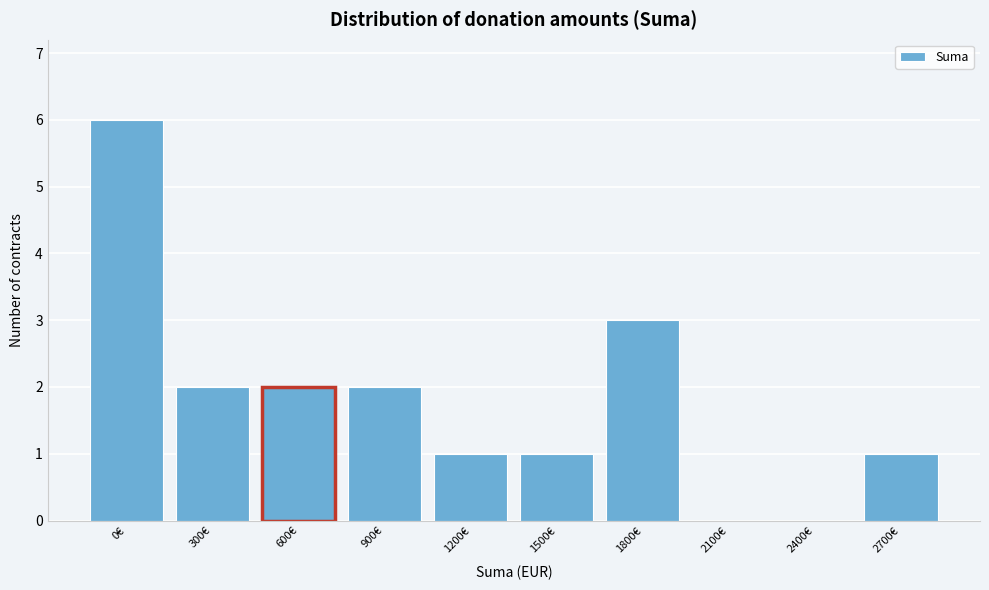

Reading left to right, transcribe all the data shown in this chart.

0€=6	300€=2	600€=2	900€=2	1200€=1	1500€=1	1800€=3	2100€=0	2400€=0	2700€=1